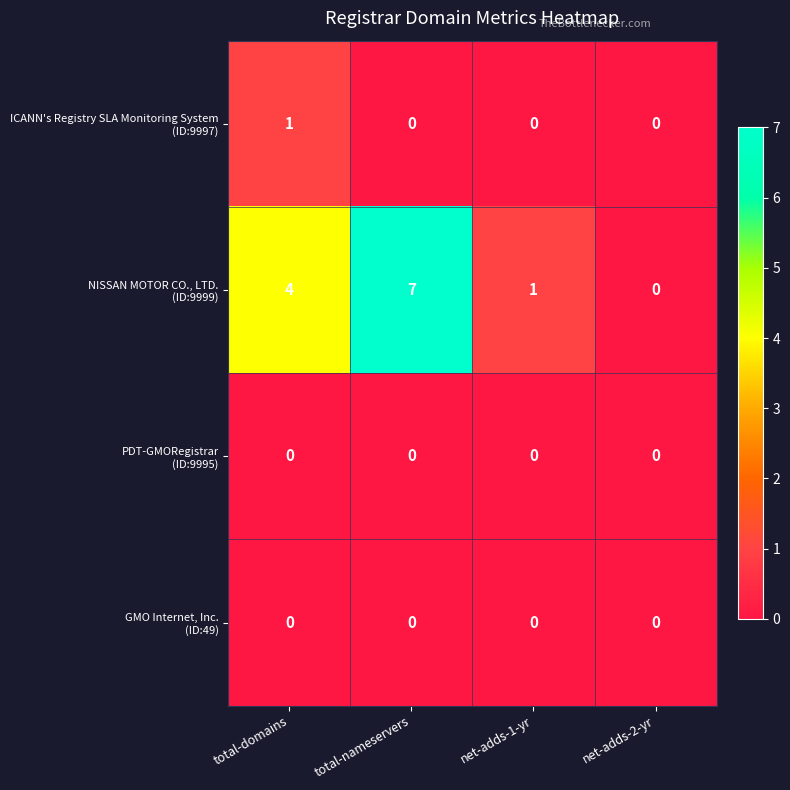

At which category is the sum across all series the highest?

total-nameservers